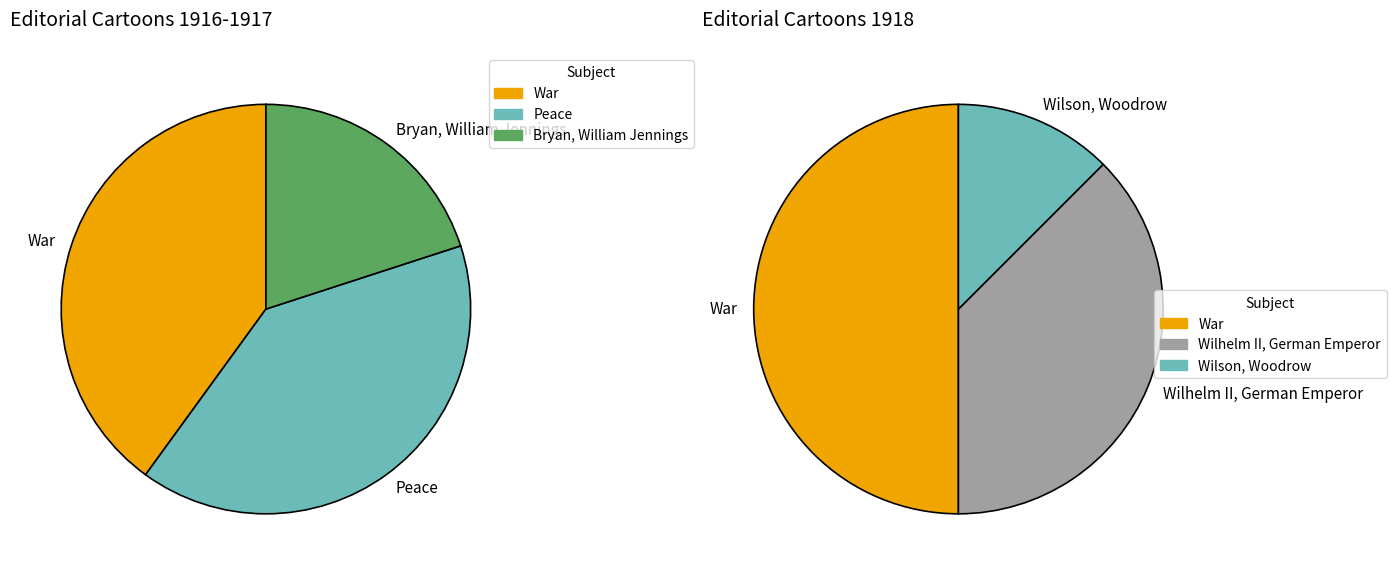

True or false: Wilson, Woodrow accounts for 7% of the total.

True